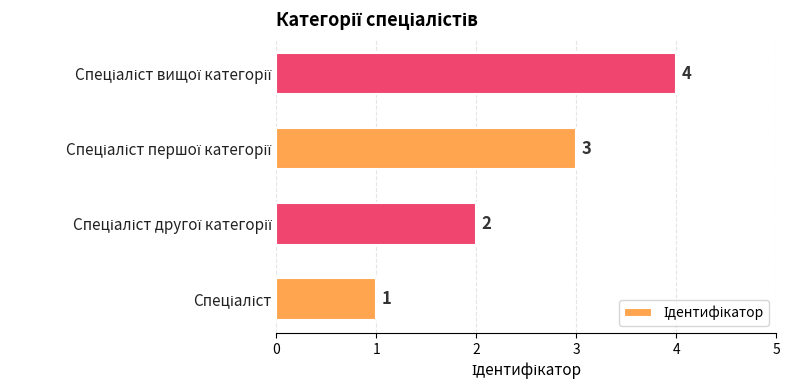

What is the difference between the maximum and minimum values?

3